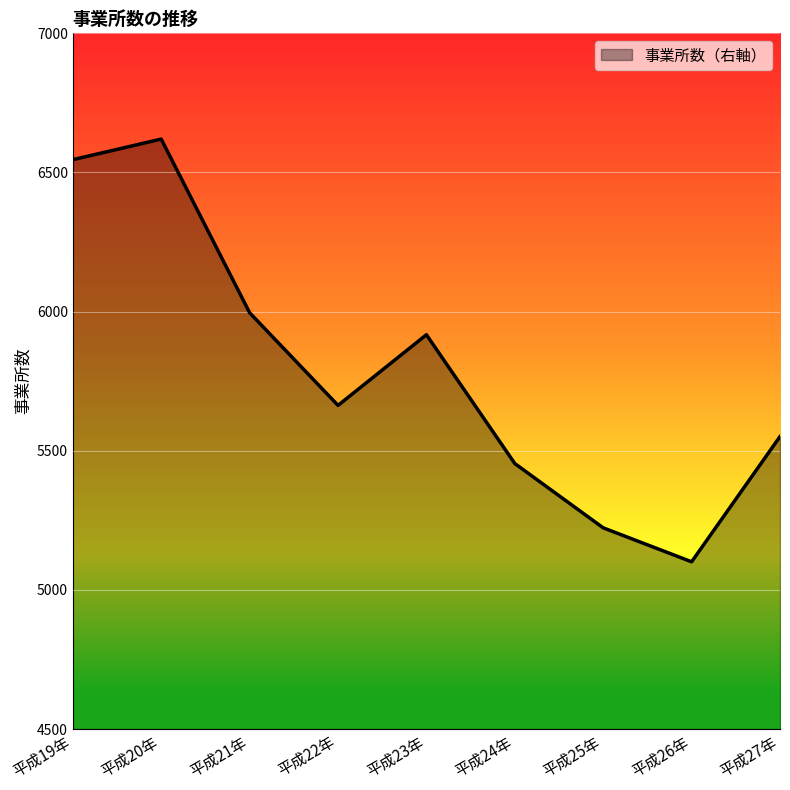

Reading left to right, what are all the values shown in this chart?

平成19年=6546	平成20年=6620	平成21年=5996	平成22年=5663	平成23年=5917	平成24年=5454	平成25年=5223	平成26年=5101	平成27年=5551